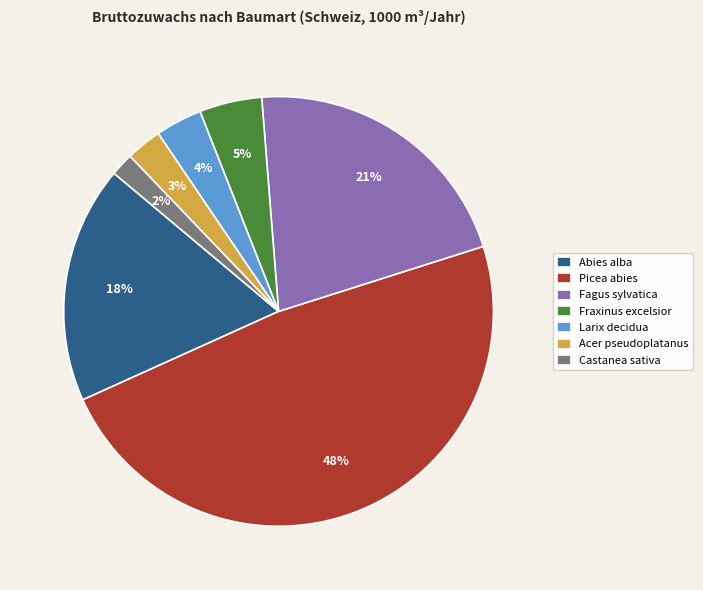

Which has a higher value, Castanea sativa or Fagus sylvatica?

Fagus sylvatica